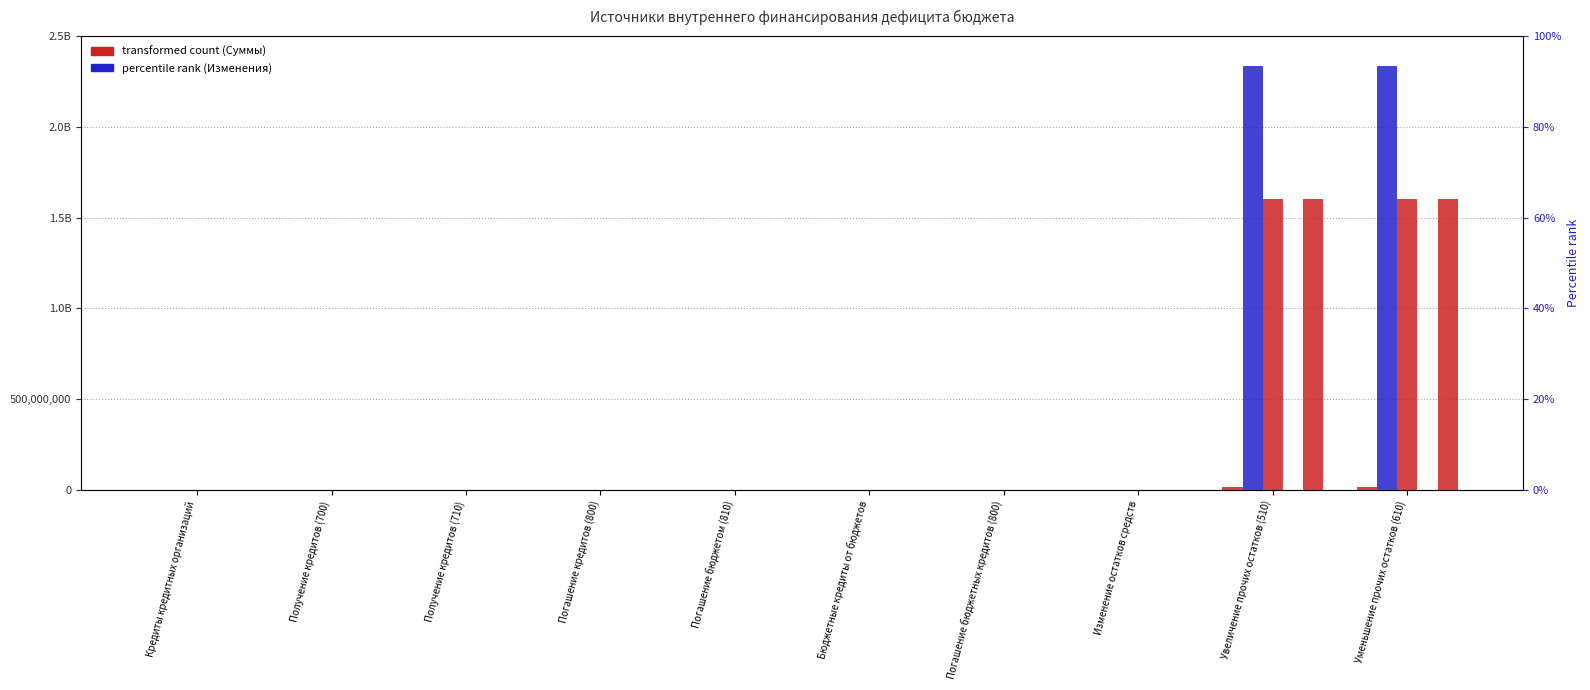

What is the difference between the second highest and second lowest values in the Изменения 2023 series?

18901514